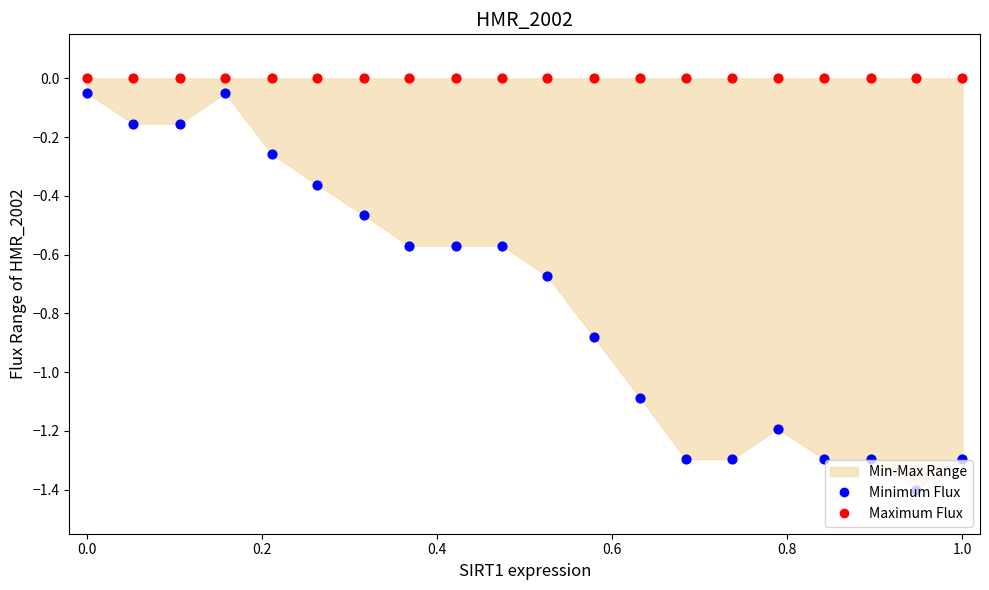

Which series reaches the maximum Y coordinate?

Maximum Flux